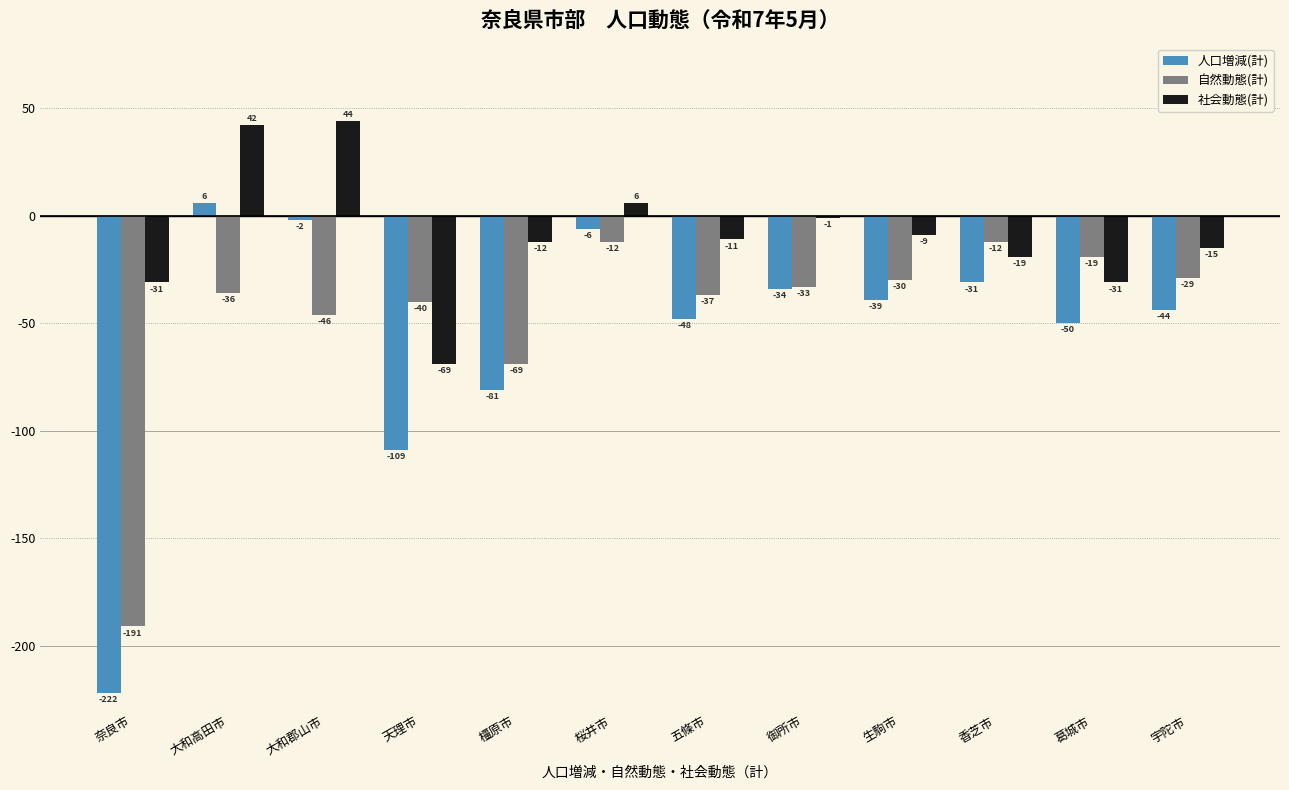

What is the sum of the 人口増減(計) values at 天理市 and 香芝市?

-140